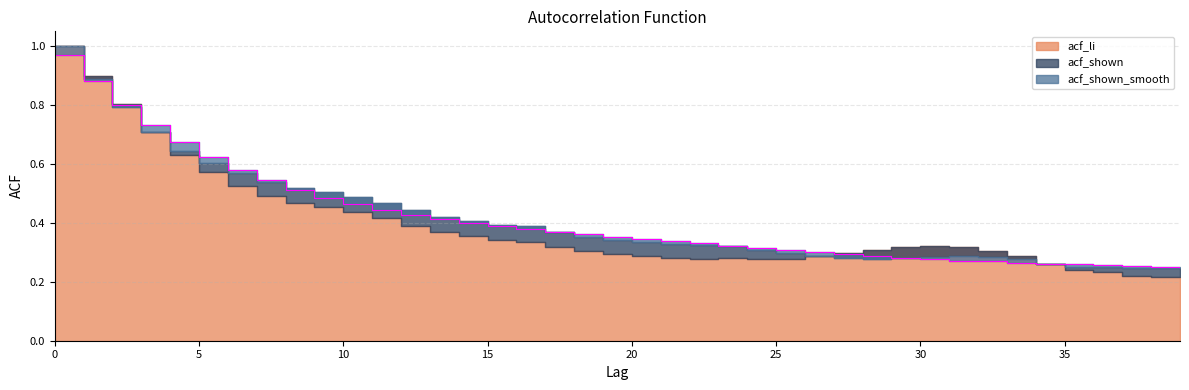

What is the average value of the acf_shown series?

0.4